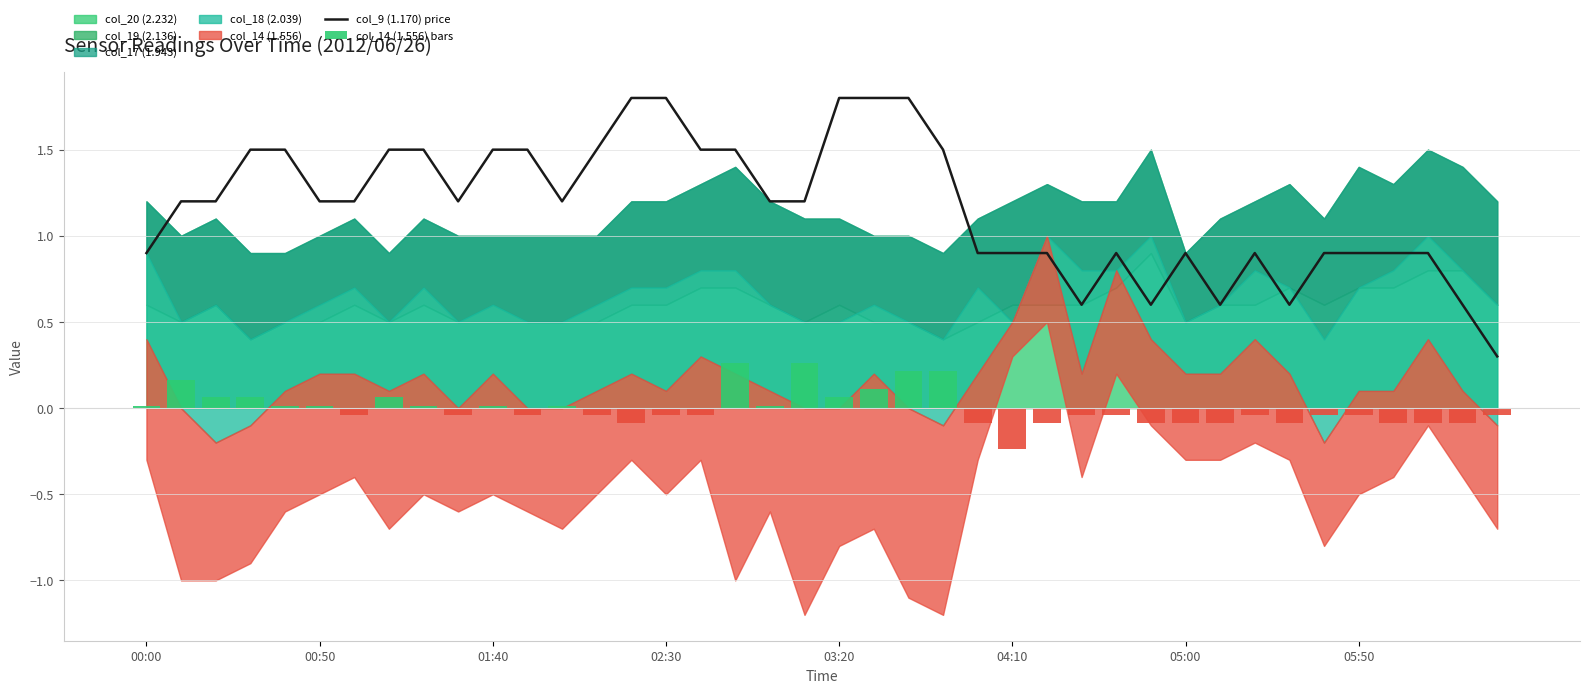

Reading right to left, extract all data points from this chart.

col_9 (1.170) price: 0.3	0.6	0.9	0.9	0.9	0.9	0.6	0.9	0.6	0.9	0.6	0.9	0.6	0.9	0.9	0.9	1.5	1.8	1.8	1.8	1.2	1.2	1.5	1.5	1.8	1.8	1.5	1.2	1.5	1.5	1.2	1.5	1.5	1.2	1.2	1.5	1.5	1.2	1.2	0.9
col_14 (1.556) bars: -0.0	-0.1	-0.1	-0.1	-0.0	-0.0	-0.1	-0.0	-0.1	-0.1	-0.1	-0.0	-0.0	-0.1	-0.2	-0.1	0.2	0.2	0.1	0.1	0.3	0.0	0.3	-0.0	-0.0	-0.1	-0.0	0.0	-0.0	0.0	-0.0	0.0	0.1	-0.0	0.0	0.0	0.1	0.1	0.2	0.0